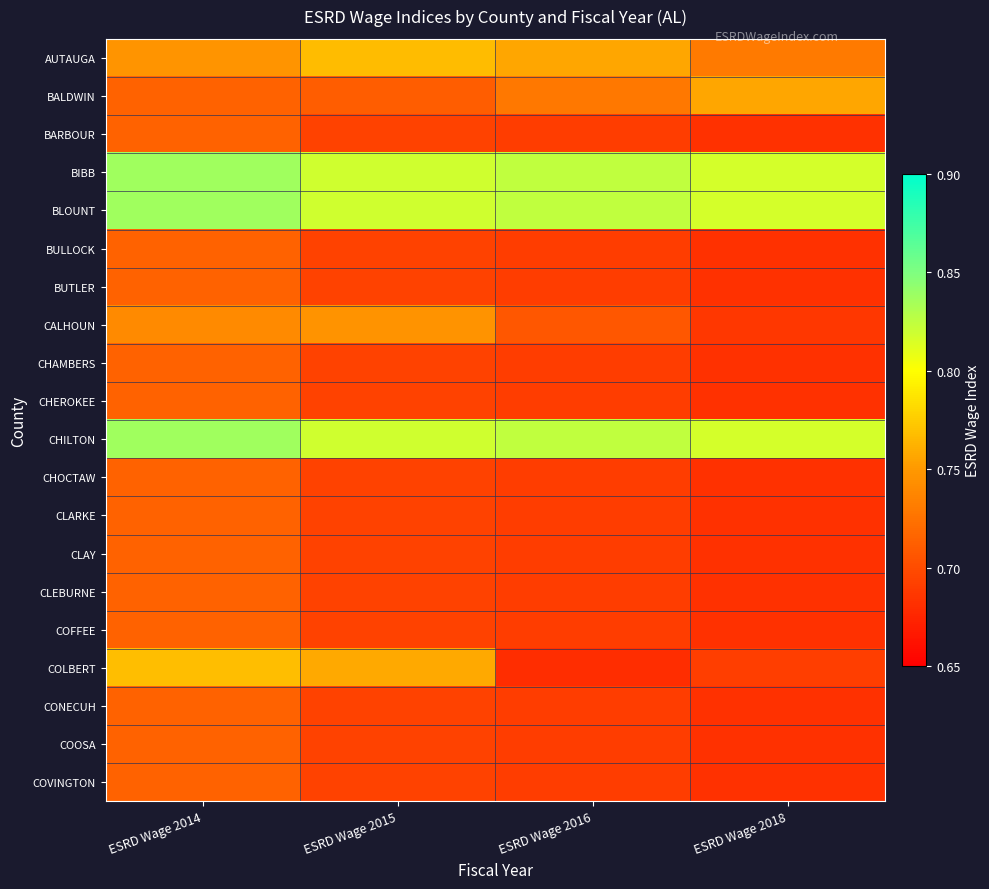

Between ESRD Wage 2014 and ESRD Wage 2018, which is larger?

ESRD Wage 2014